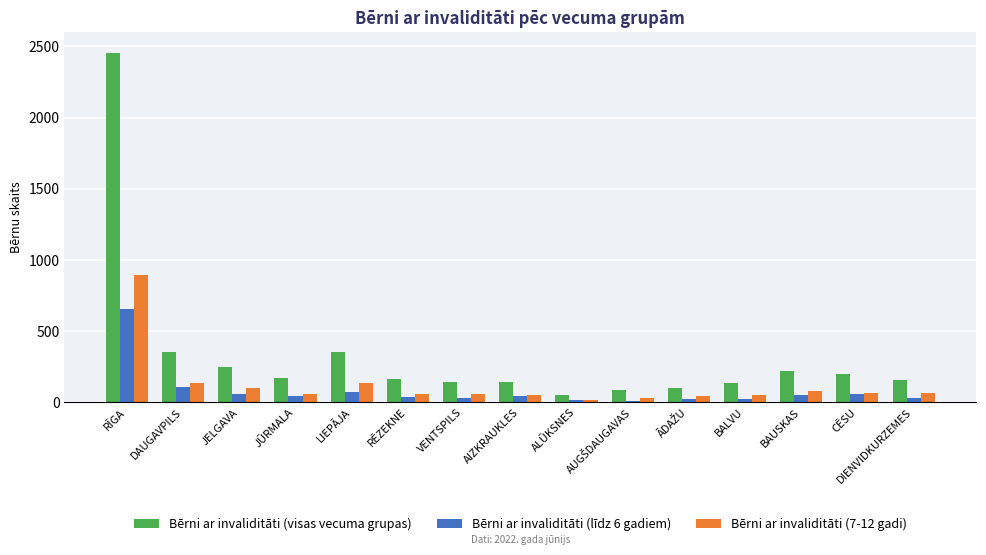

How many distinct data groups are displayed?

3